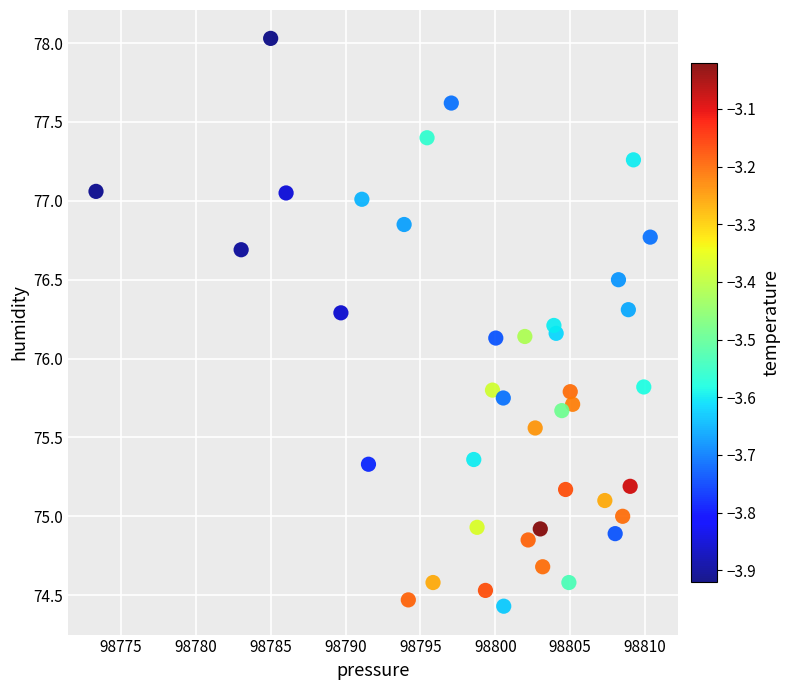

What is the range of X values (max minus min)?

37.0